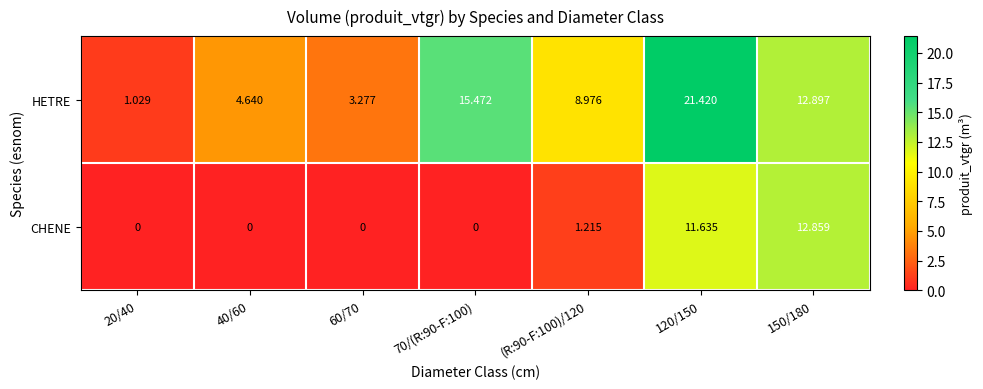

Which series has the widest spread of values?

HETRE